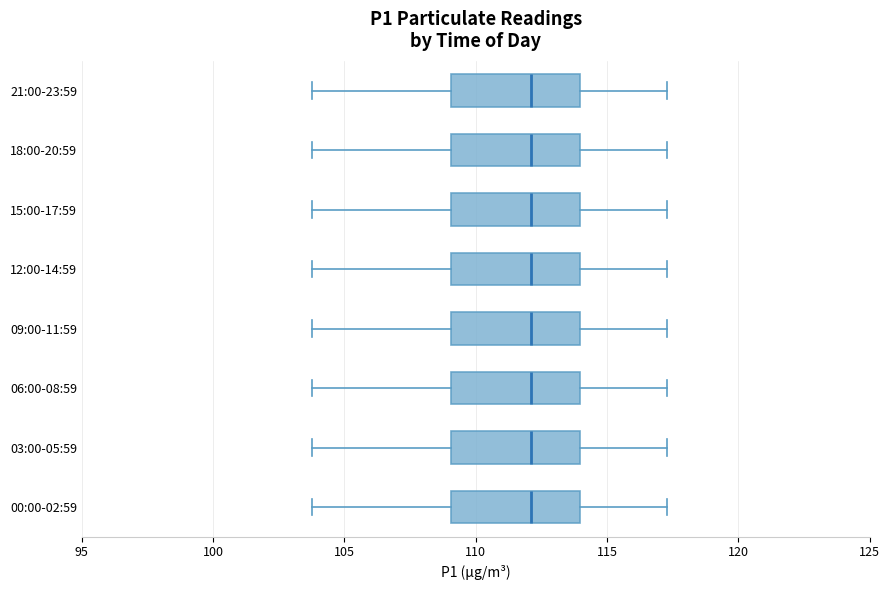

Reading bottom to top, read every box against the x-axis: the position of its median line, the range the box covers, and the ends of its whiskers. The values are not printed on the chart, so give them approximately, as read against the axis.

00:00-02:59: median 112.0, box 109.0 to 114.0, whiskers 104.0 to 117.5
03:00-05:59: median 112.0, box 109.0 to 114.0, whiskers 104.0 to 117.5
06:00-08:59: median 112.0, box 109.0 to 114.0, whiskers 104.0 to 117.5
09:00-11:59: median 112.0, box 109.0 to 114.0, whiskers 104.0 to 117.5
12:00-14:59: median 112.0, box 109.0 to 114.0, whiskers 104.0 to 117.5
15:00-17:59: median 112.0, box 109.0 to 114.0, whiskers 104.0 to 117.5
18:00-20:59: median 112.0, box 109.0 to 114.0, whiskers 104.0 to 117.5
21:00-23:59: median 112.0, box 109.0 to 114.0, whiskers 104.0 to 117.5